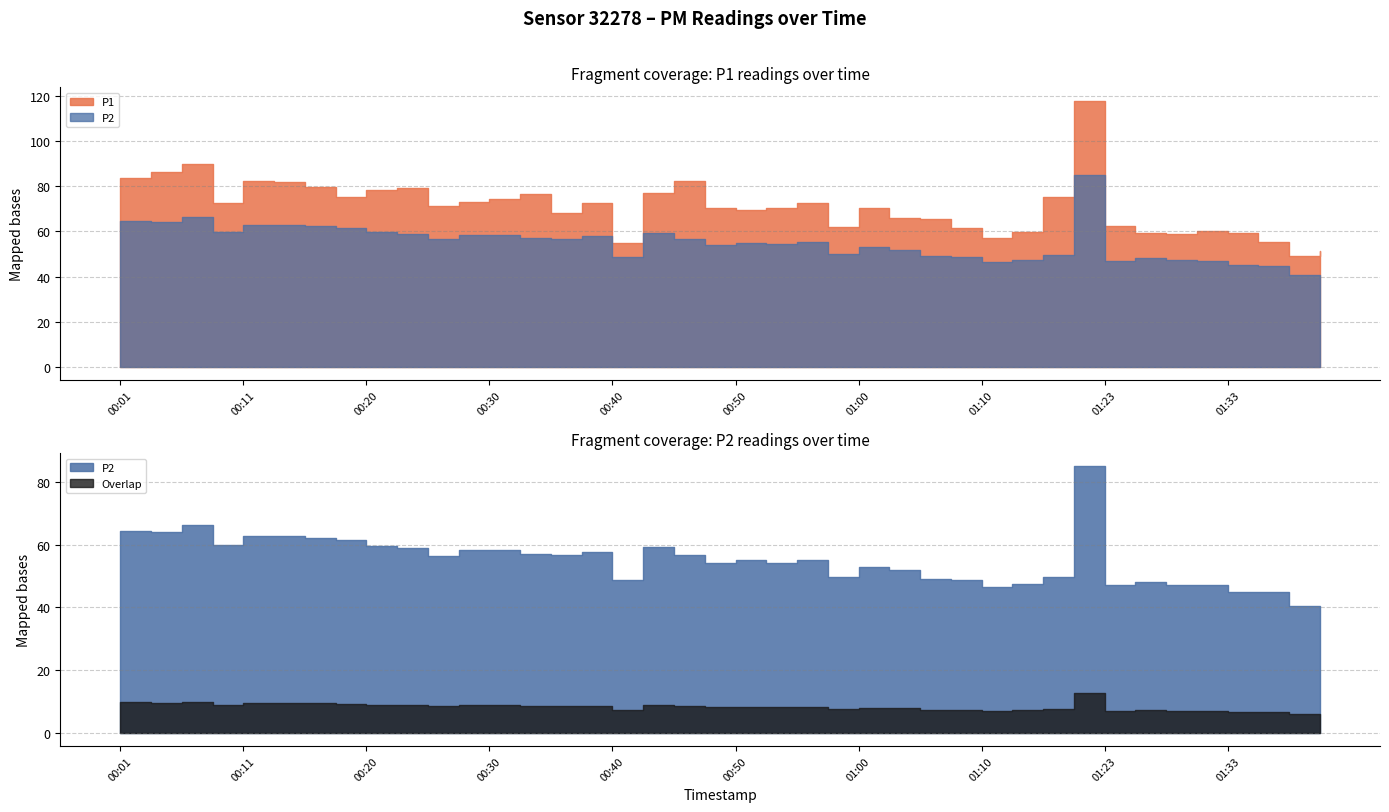

What is the difference between the P1 values at 00:01 and 01:15?

8.3